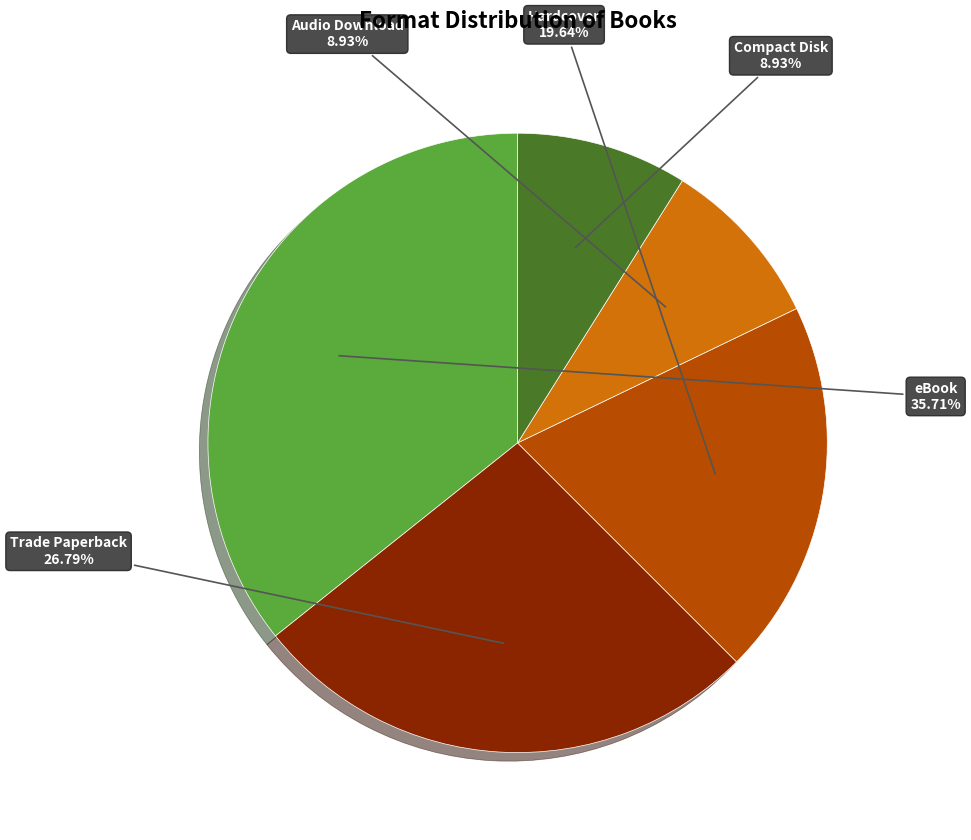

Is there a majority slice in this chart?

No